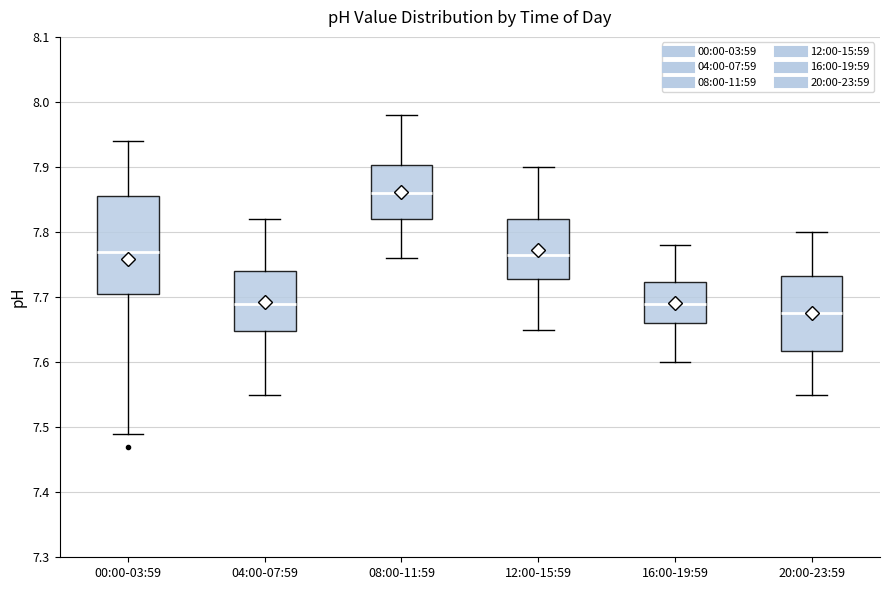

Where does the upper whisker of the box for 20:00-23:59 end on the y-axis? The values are not printed on the chart, so give them approximately, as read against the axis.

7.80